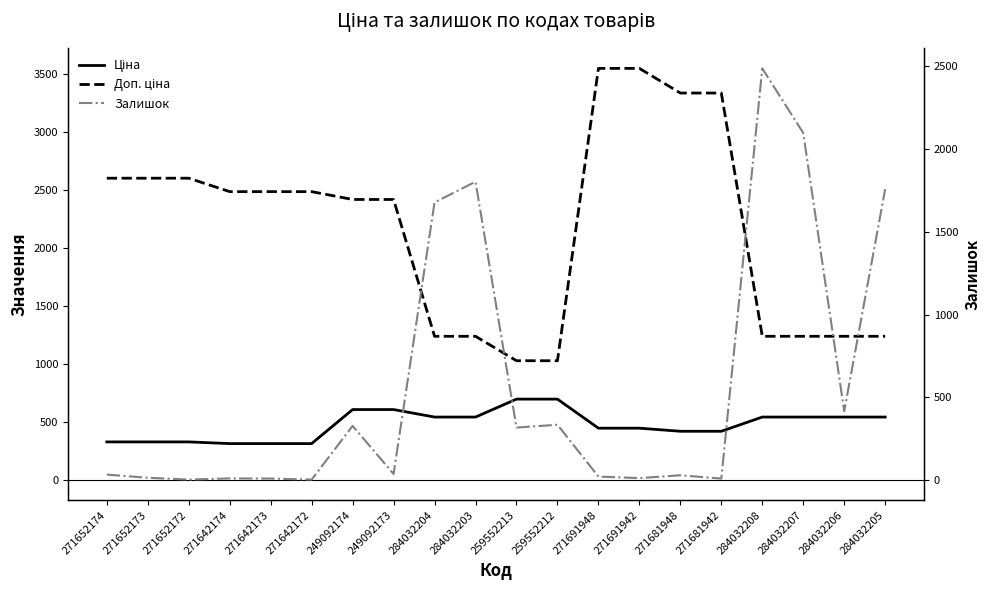

What value does the Ціна series have at 271691948?

443.1